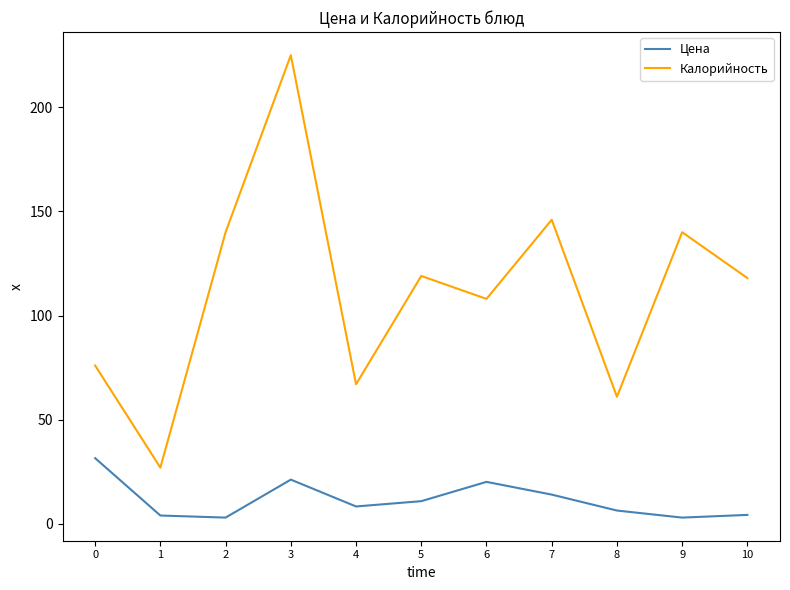

What is the difference between the Калорийность values at 7 and 9?

6.0